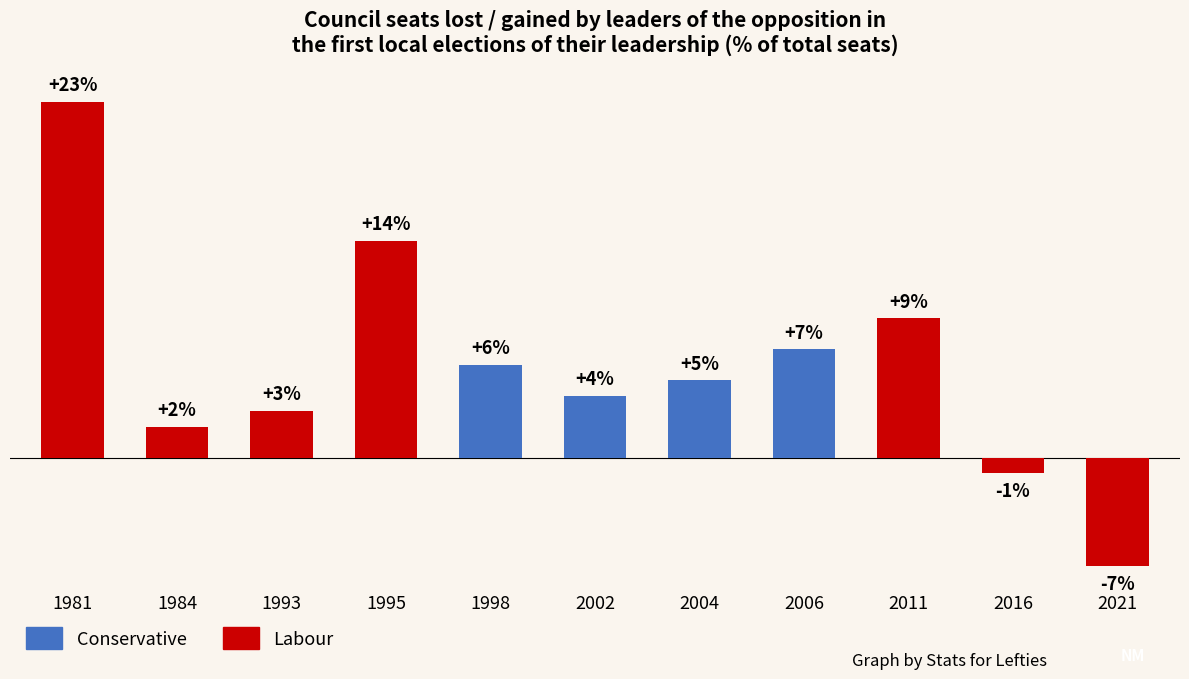

Rank the categories by value from highest to lowest.

1981, 1995, 2011, 2006, 1998, 2004, 2002, 1993, 1984, 2016, 2021